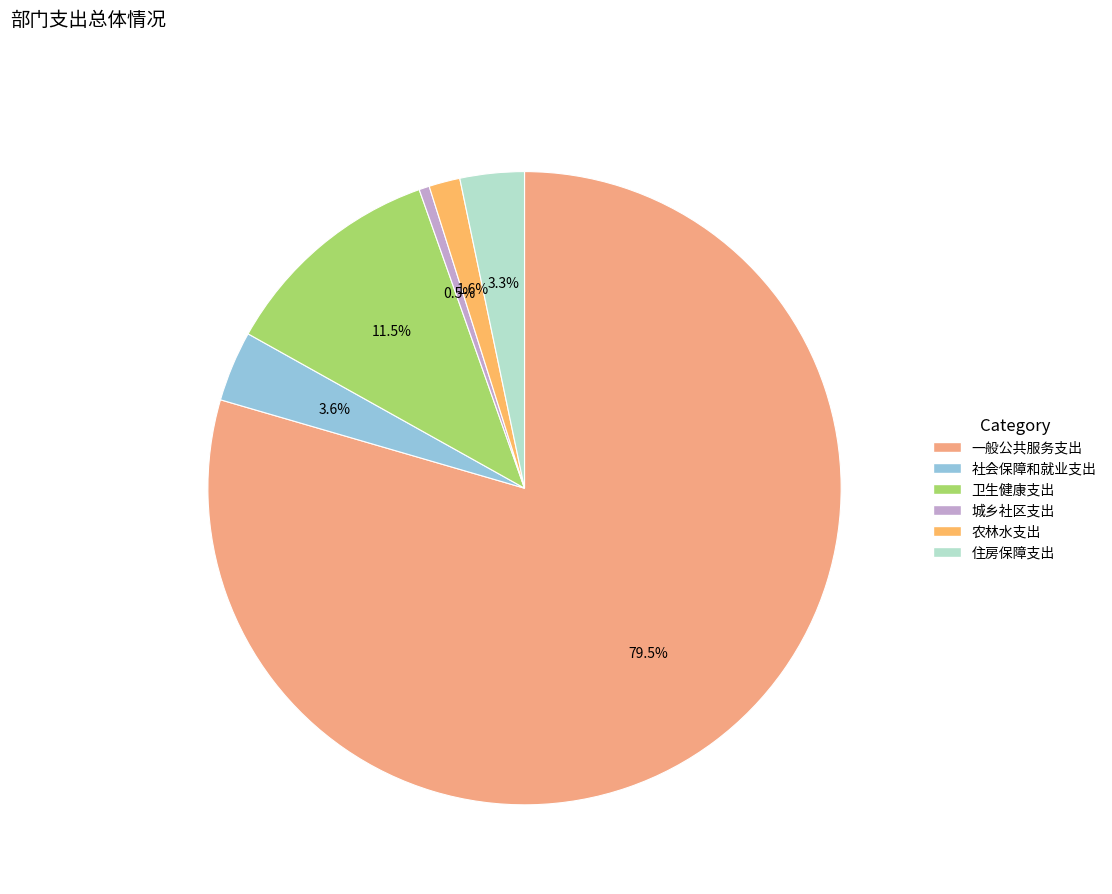

What percentage is the 住房保障支出 slice, to the nearest percent?

3%